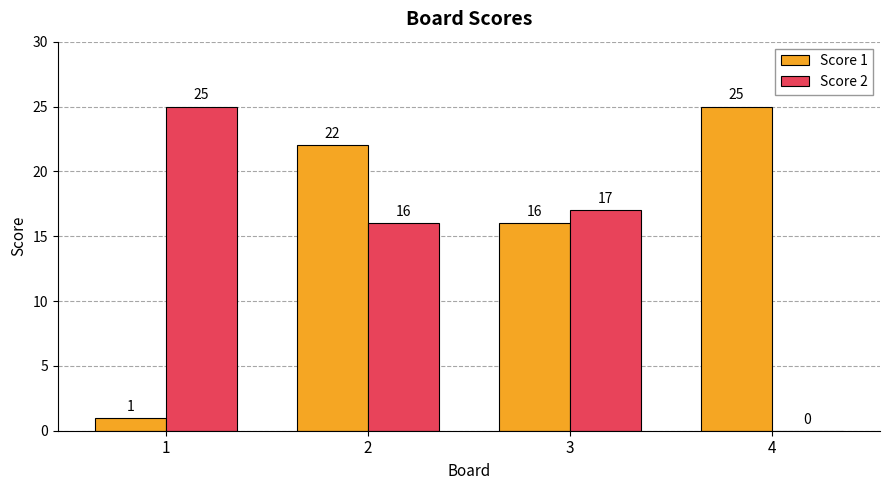

Reading right to left, extract all data points from this chart.

Score 1: 4=25	3=16	2=22	1=1
Score 2: 4=0	3=17	2=16	1=25